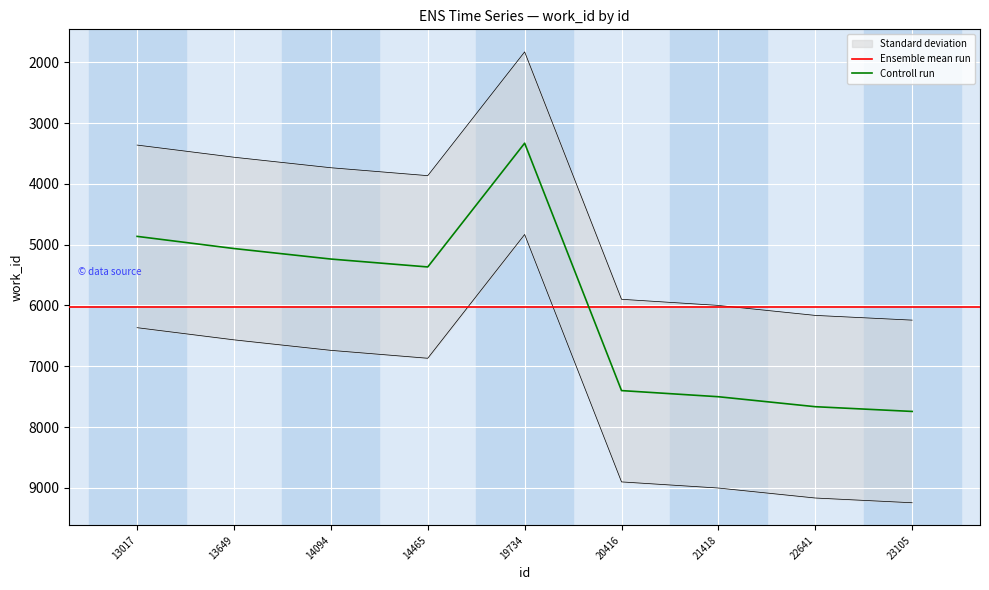

The chart shows a value of 2845.4 at 21418. True or false?

False